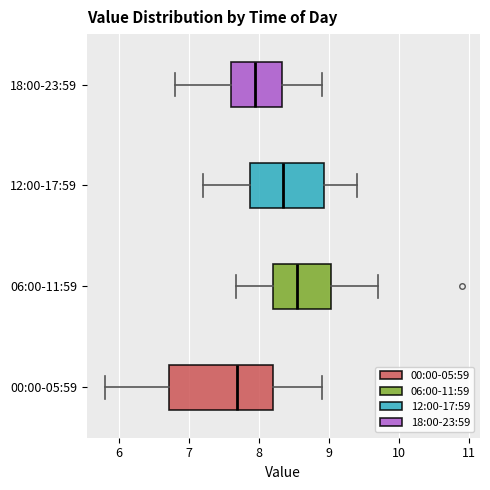

Which box's median line is the furthest to the right?

06:00-11:59